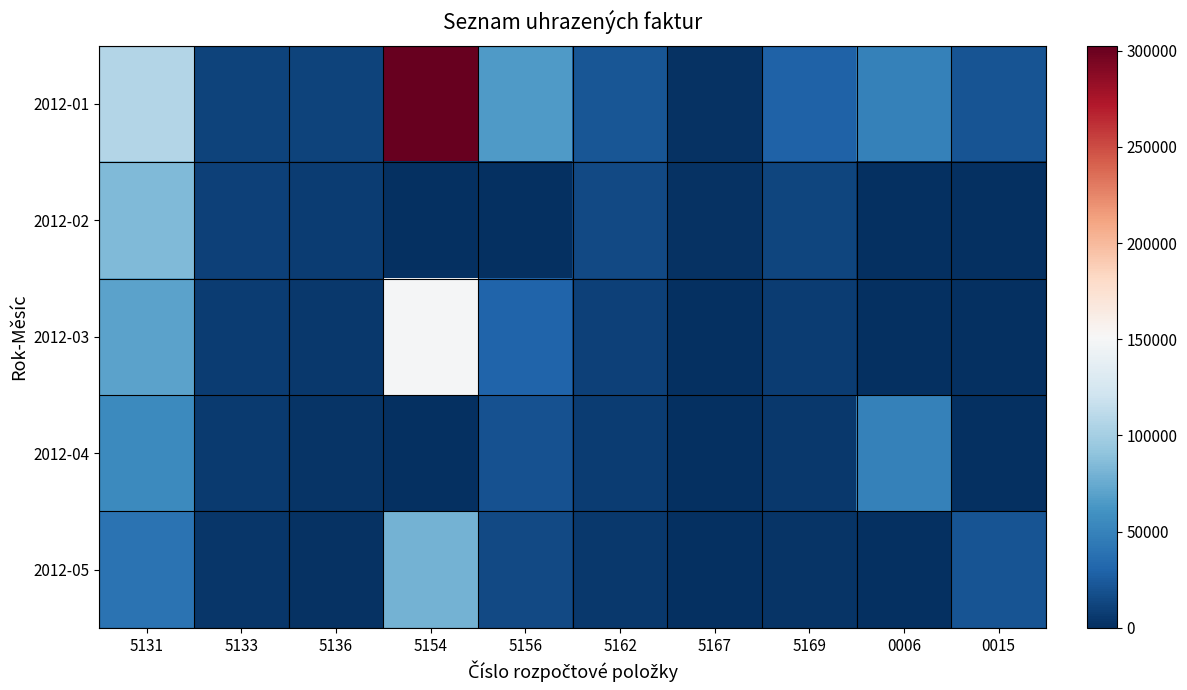

Reading right to left, list all the values displayed in this chart.

2012-01: 0015=20338.0	0006=49450.0	5169=28898.0	5167=1560.0	5162=22216.5	5156=65690.4	5154=302600.0	5136=11804.0	5133=11729.8	5131=106892.2
2012-02: 0015=0.0	0006=0.0	5169=12000.0	5167=2000.0	5162=15000.0	5156=0.0	5154=0.0	5136=8000.0	5133=9500.0	5131=85000.0
2012-03: 0015=0.0	0006=0.0	5169=8000.0	5167=0.0	5162=10000.0	5156=30000.0	5154=150000.0	5136=5000.0	5133=8000.0	5131=70000.0
2012-04: 0015=0.0	0006=49450.0	5169=5000.0	5167=1000.0	5162=8000.0	5156=20000.0	5154=0.0	5136=3000.0	5133=6000.0	5131=55000.0
2012-05: 0015=20338.0	0006=0.0	5169=3000.0	5167=0.0	5162=5000.0	5156=15000.0	5154=80000.0	5136=2000.0	5133=4000.0	5131=40000.0